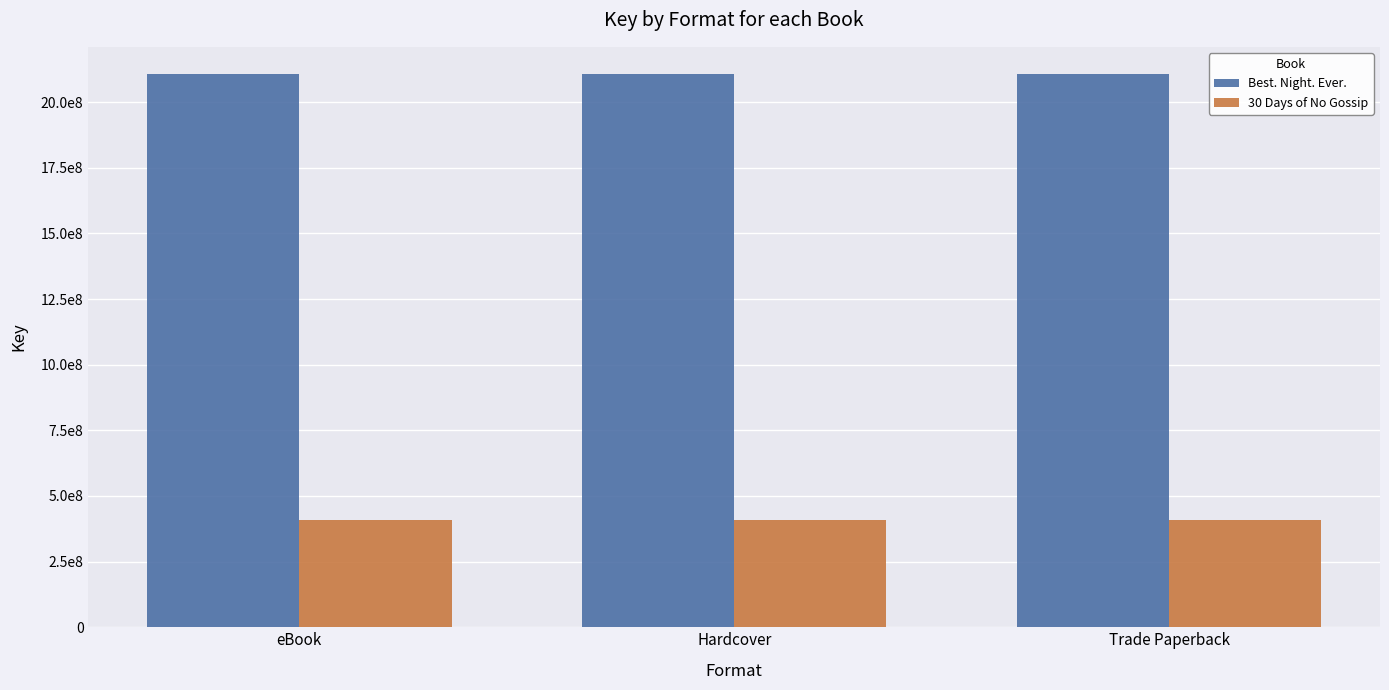

Does the chart contain any negative values?

No